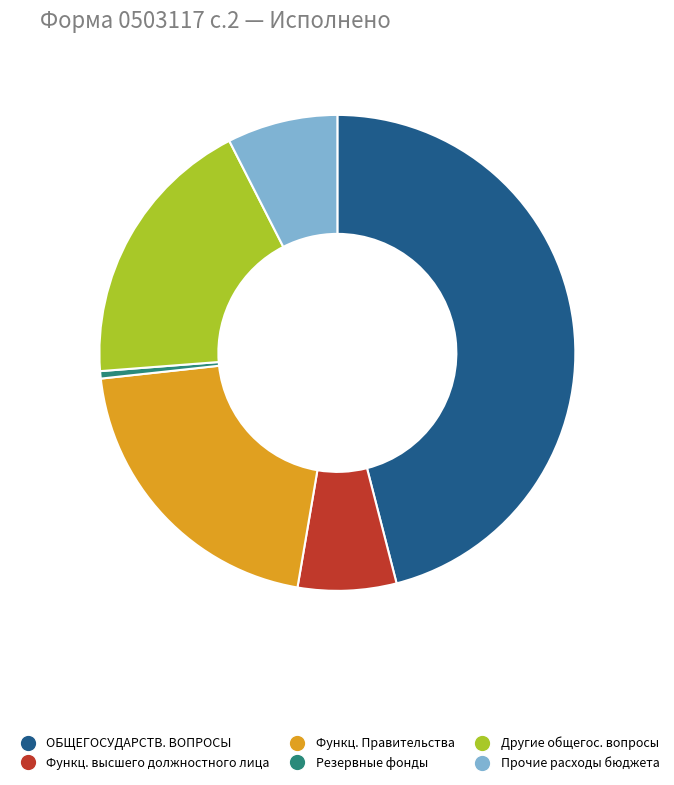

What is the ratio of the value at Другие общегос. вопросы to the value at Функц. высшего должностного лица?

2.8